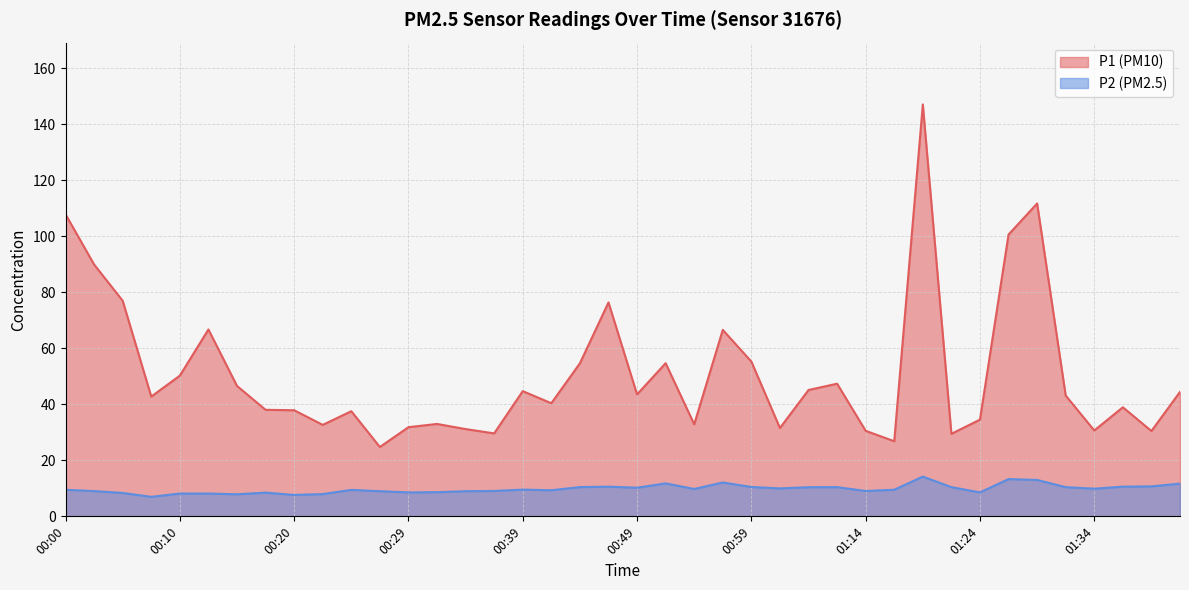

True or false: P1 and P2 intersect in this chart.

False